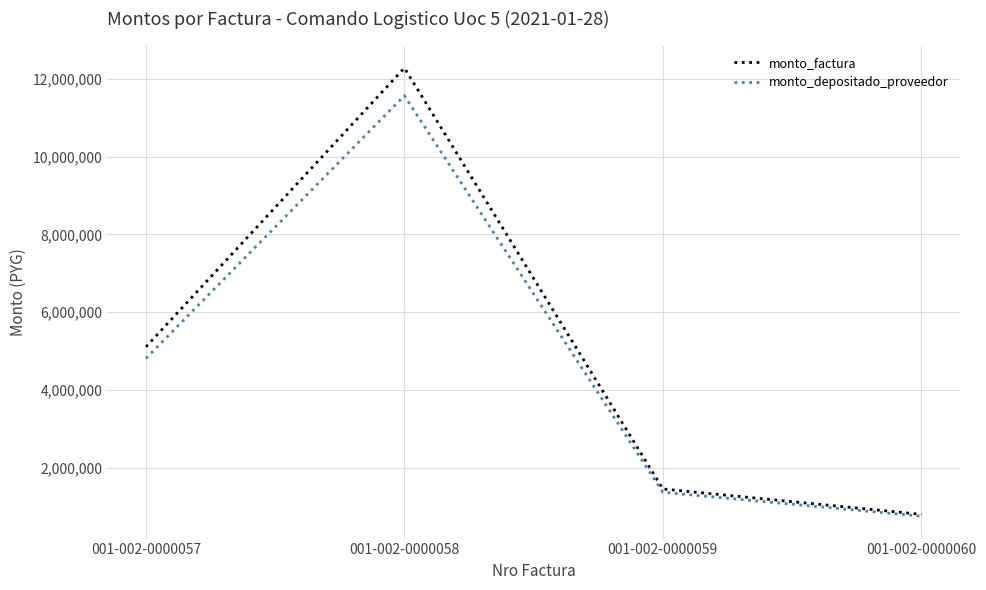

What is the total value across all series at 001-002-0000059?

2836142